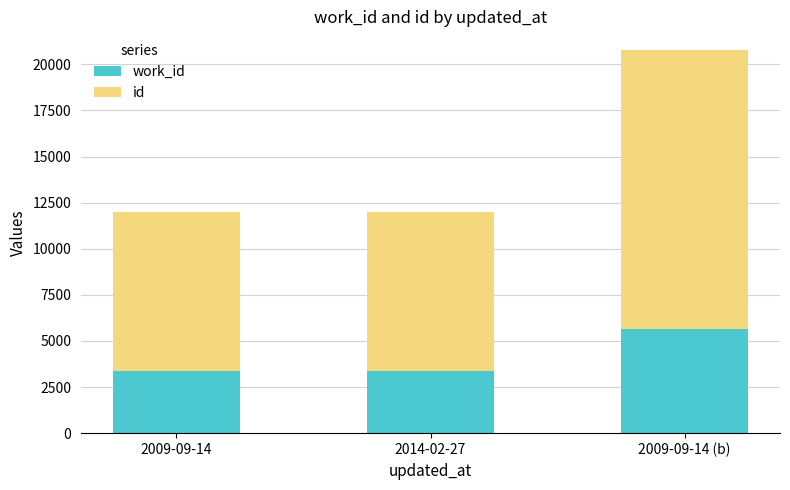

At which category is the sum across all series the highest?

2009-09-14 (b)